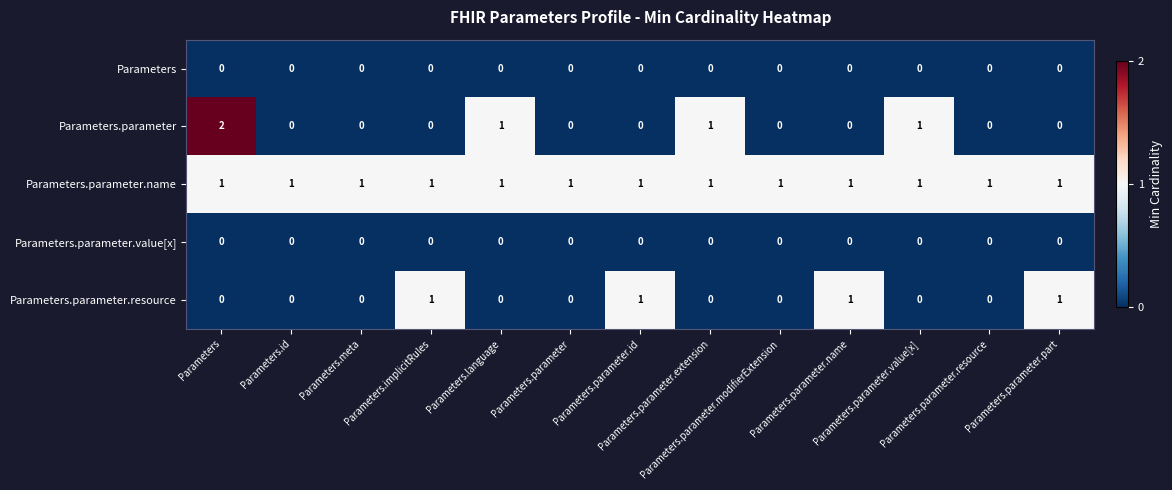

Which category has the highest value across all series?

Parameters